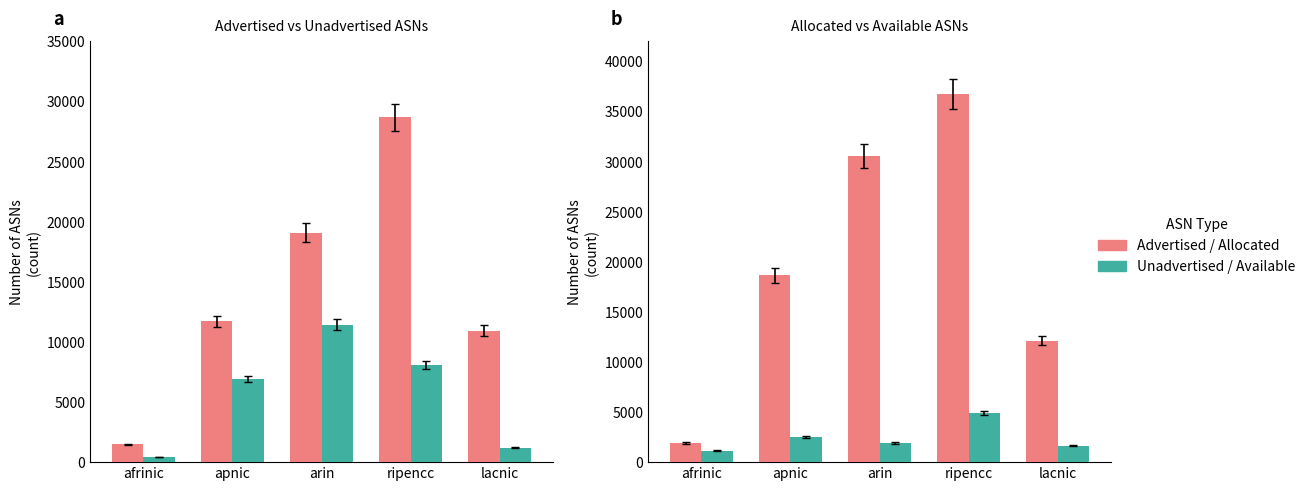

Is it true that Available ASNs equals 1935 at arin?

True